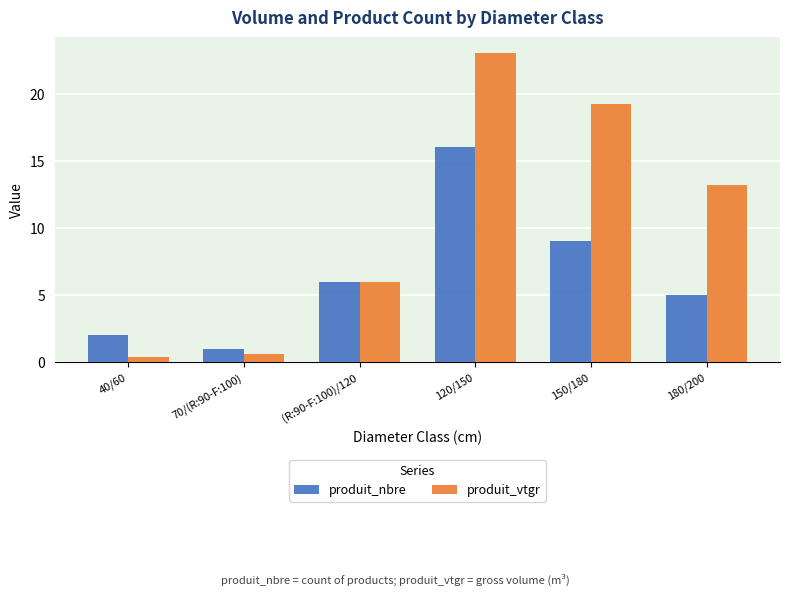

What is the greatest value displayed?

23.0